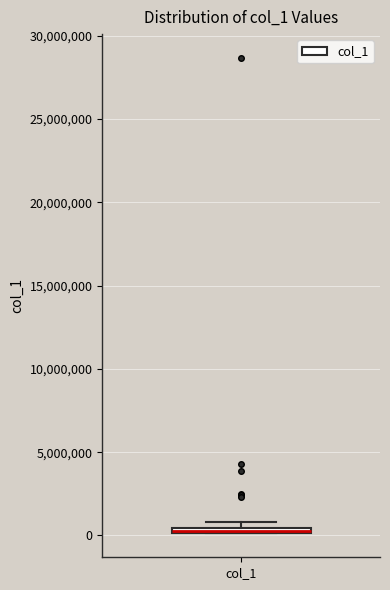

Where is the lower edge of the box for col_1 on the y-axis? The values are not printed on the chart, so give them approximately, as read against the axis.

0